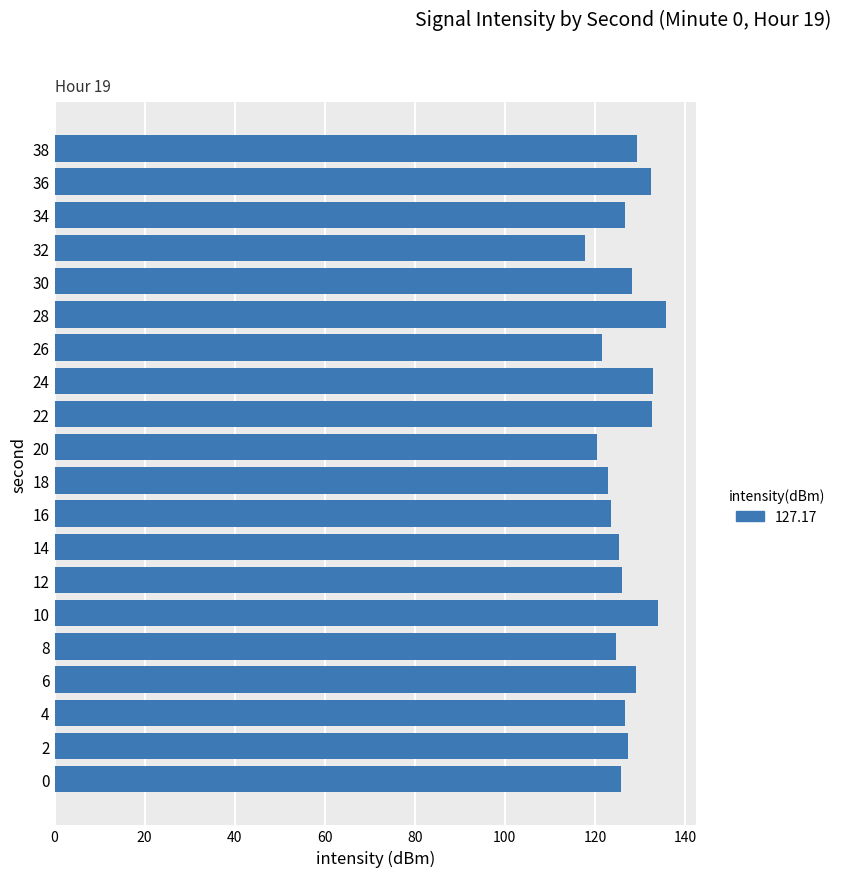

What is the sum of all values?

2543.4